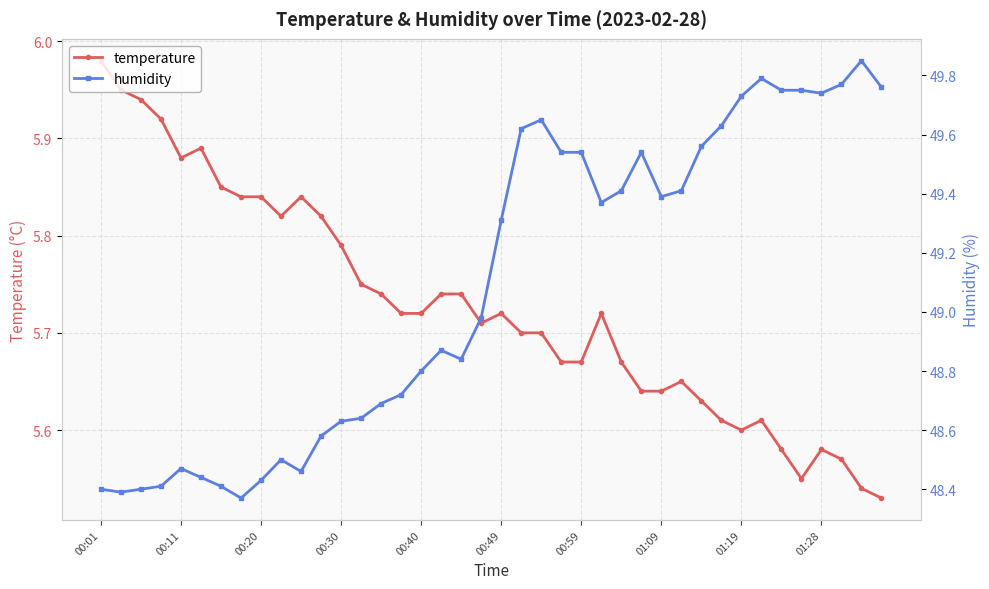

The value of temperature at 00:30 is 1.7. True or false?

False